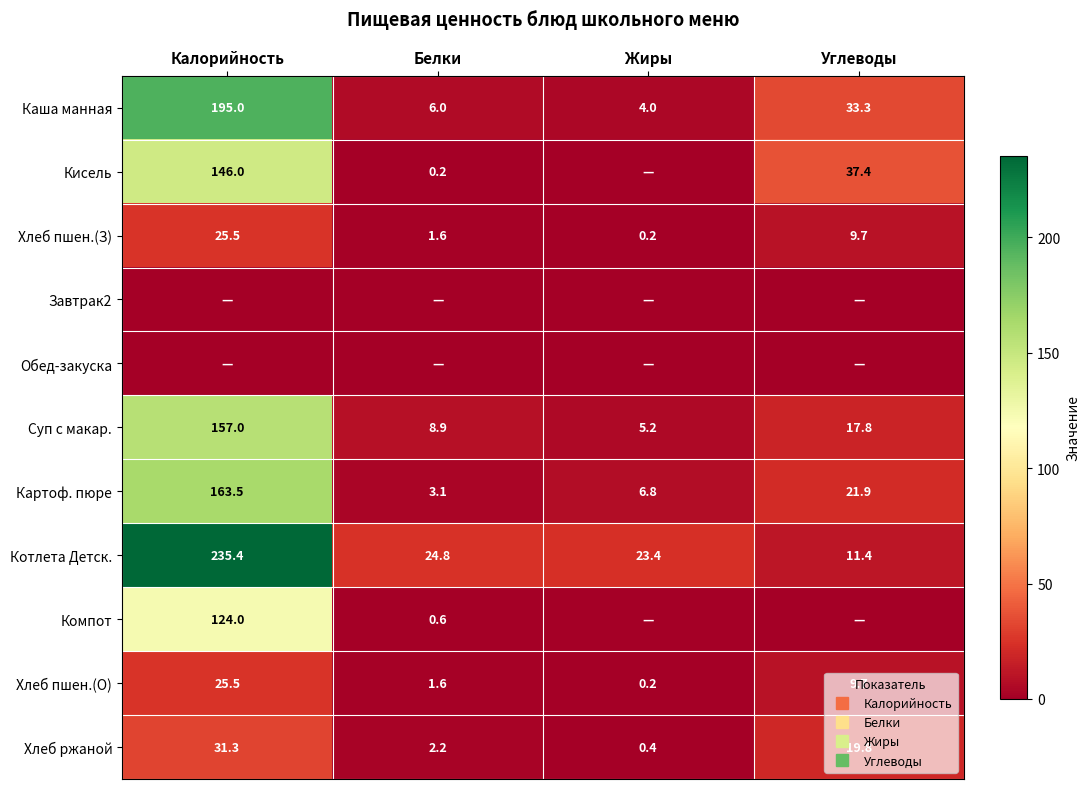

At which label is Котлета Детск. closest to 123?

Белки